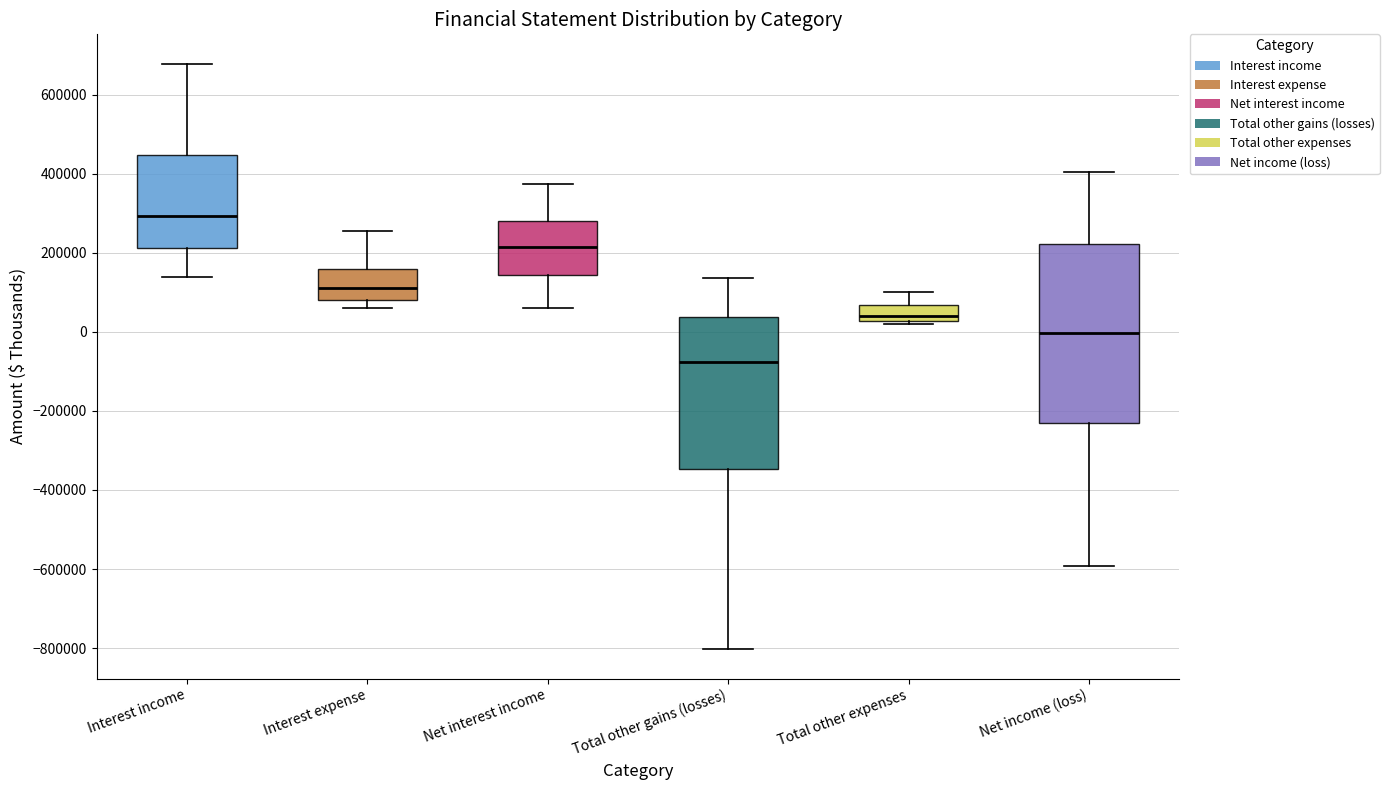

Reading left to right, transcribe this box plot: for each box, give where its median line is, the range the box spans, and where its two whiskers end, as read against the y-axis. The values are not printed on the chart, so give them approximately, as read against the axis.

Interest income: median 300000, box 220000 to 440000, whiskers 140000 to 680000
Interest expense: median 120000, box 80000 to 160000, whiskers 60000 to 260000
Net interest income: median 220000, box 140000 to 280000, whiskers 60000 to 380000
Total other gains (losses): median -80000, box -340000 to 40000, whiskers -800000 to 140000
Total other expenses: median 40000, box 20000 to 60000, whiskers 20000 (just below the box's lower edge) to 100000
Net income (loss): median 0, box -240000 to 220000, whiskers -600000 to 400000